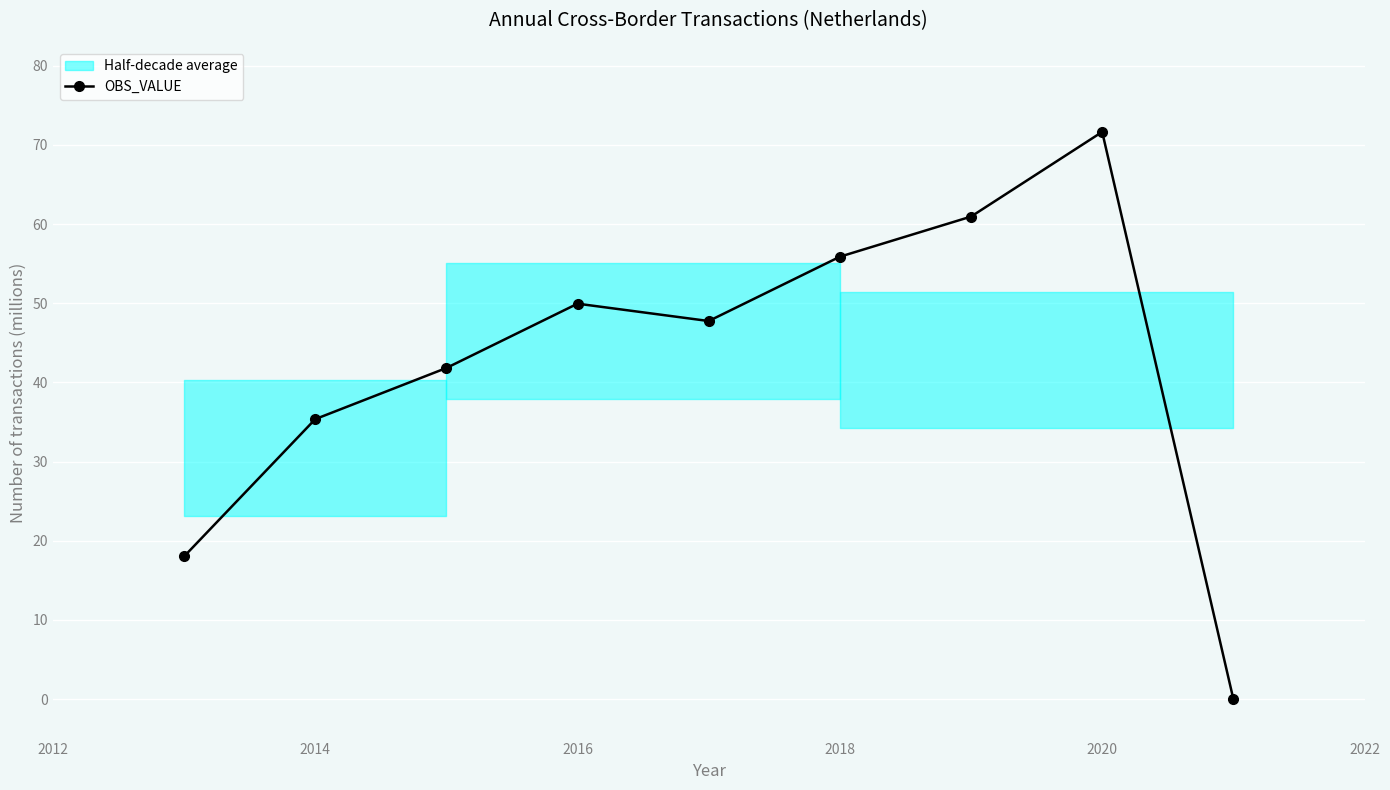

Where is the first local maximum for OBS_VALUE?

2016